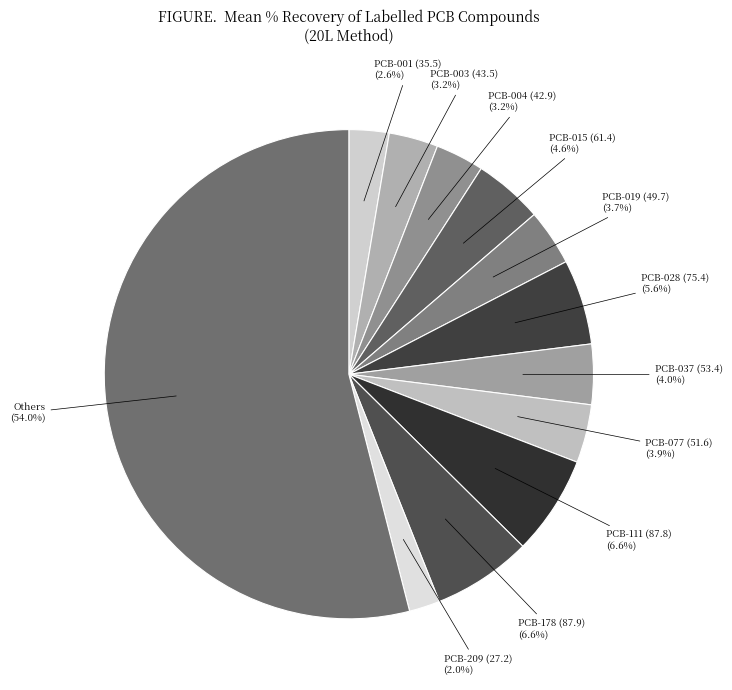

Do PCB-015 (61.4) and PCB-209 (27.2) together represent more than half of the pie?

No